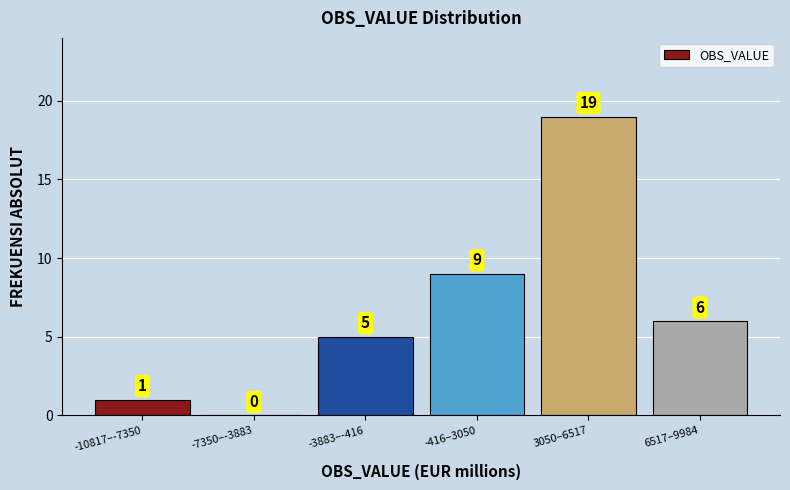

Reading left to right, transcribe all the data shown in this chart.

-10817–-7350=1	-7350–-3883=0	-3883–-416=5	-416–3050=9	3050–6517=19	6517–9984=6